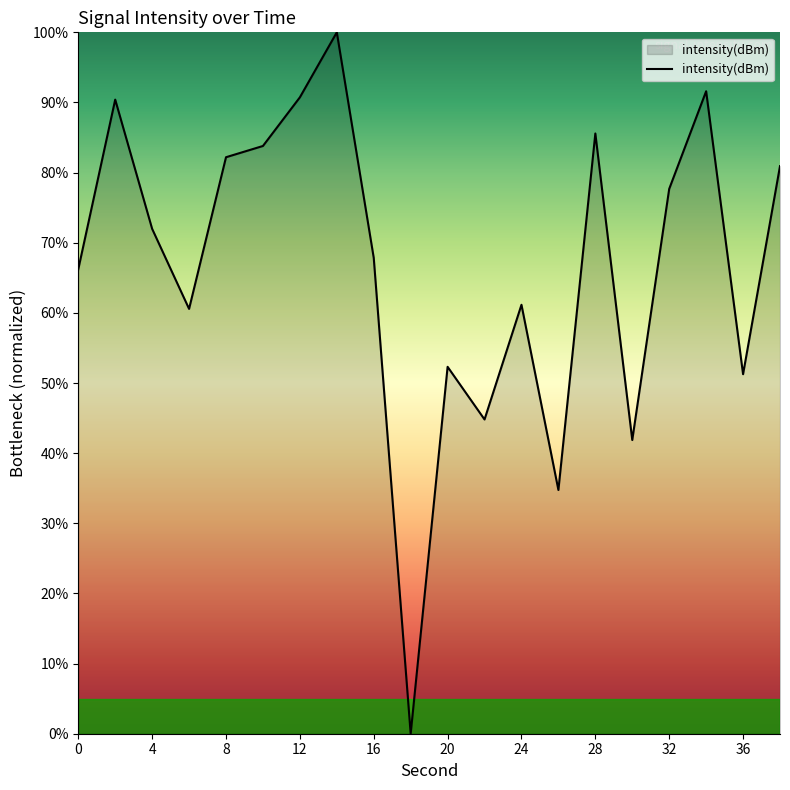

What is the maximum value shown in the chart?

100.0